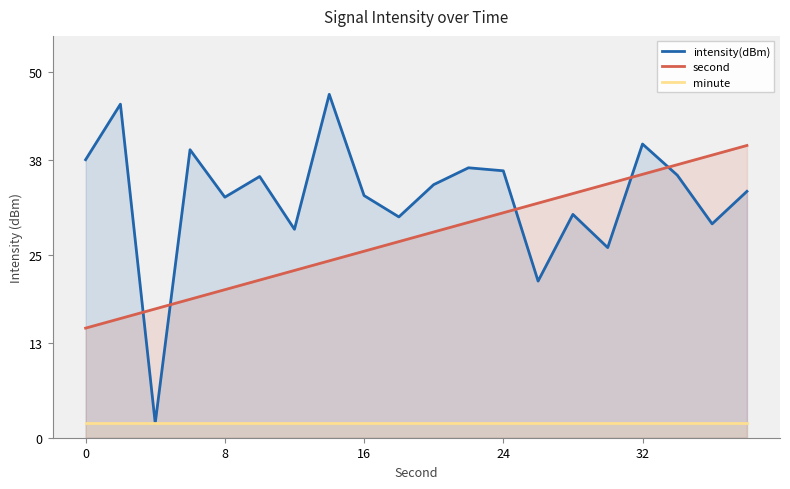

How many data points in second are less than 28?

10